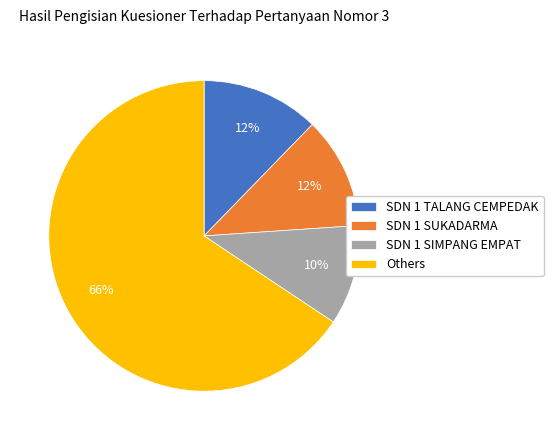

What is the smallest slice in the pie chart?

SDN 1 SIMPANG EMPAT